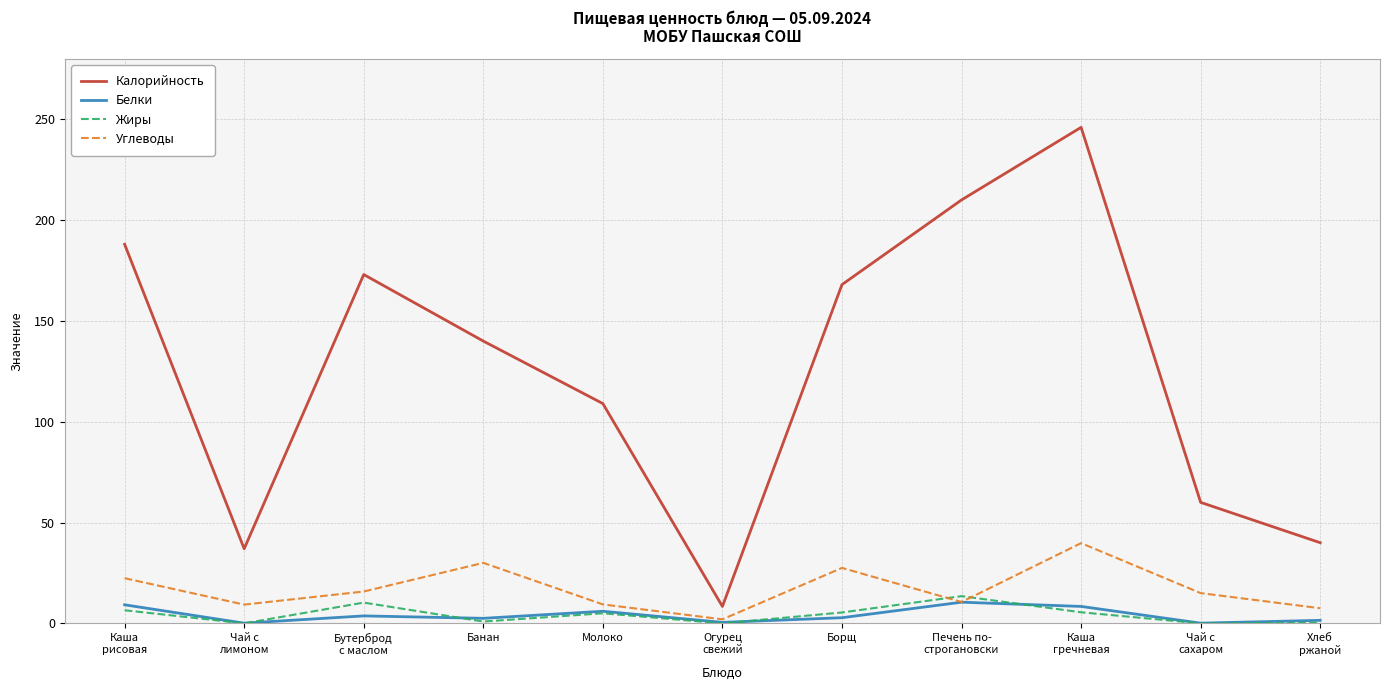

True or false: Белки has a value of 6.0 at Молоко.

True